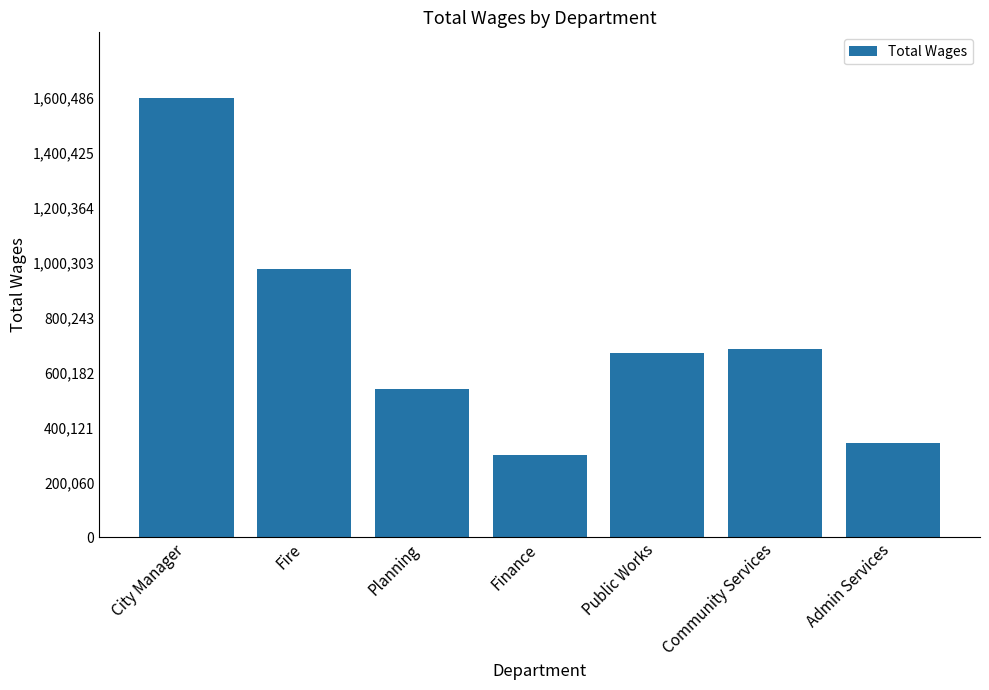

How many data points are less than 670129?

3